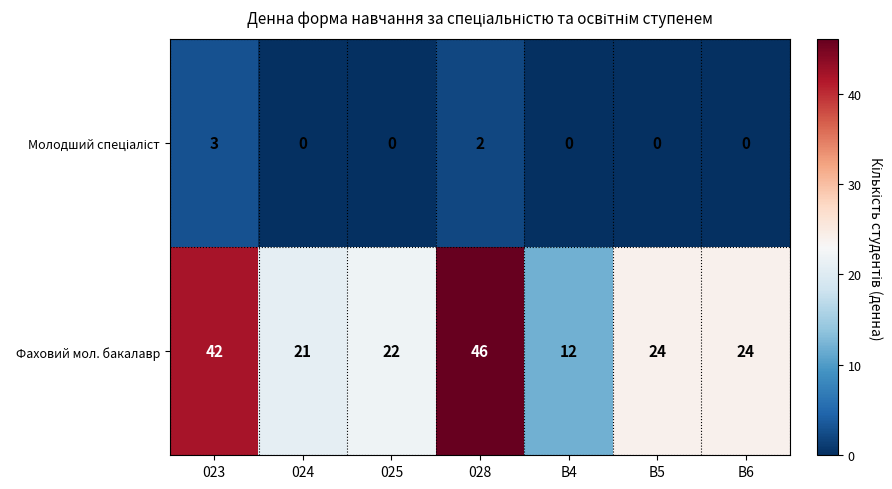

Between 023 and B5, which series saw the biggest shift?

Фаховий мол. бакалавр